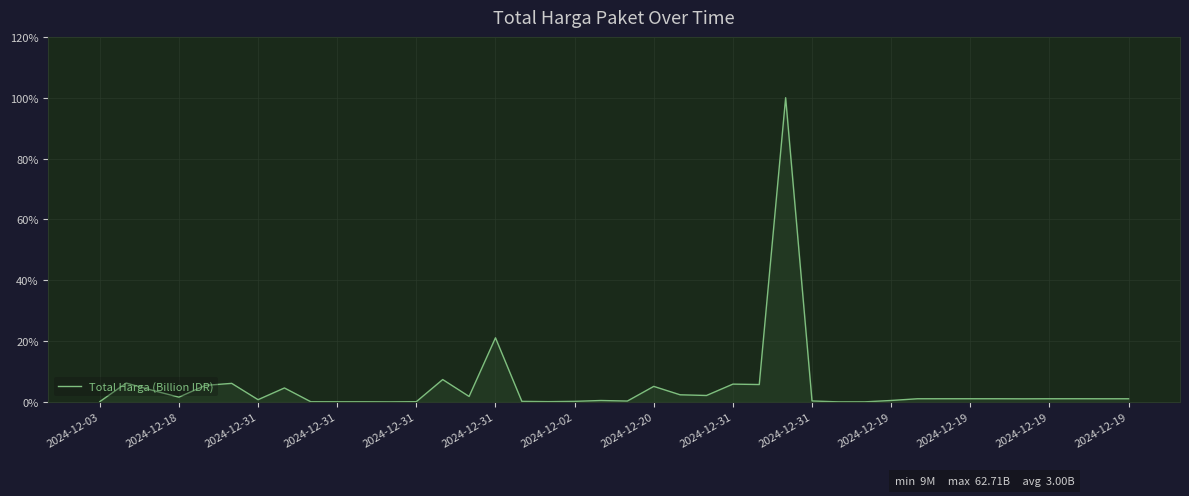

What is the maximum value shown in the chart?

100.0